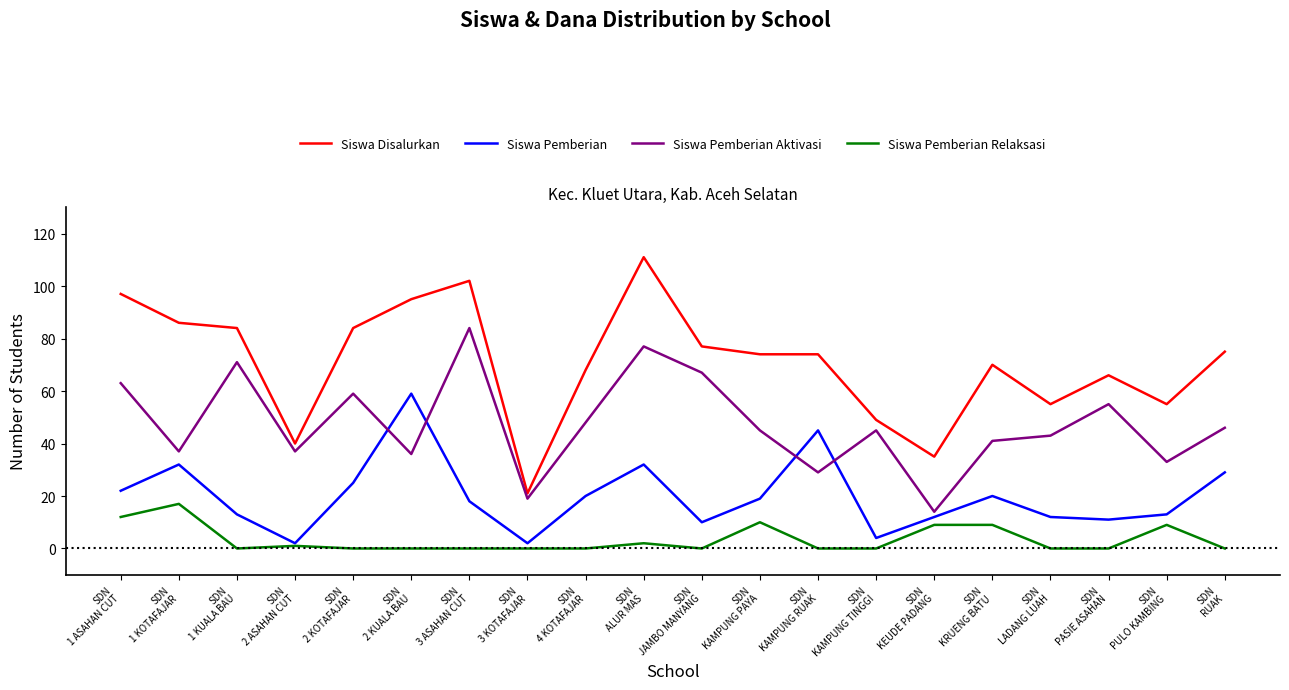

True or false: Siswa Pemberian Aktivasi has more than 0 points higher than both neighbors.

True